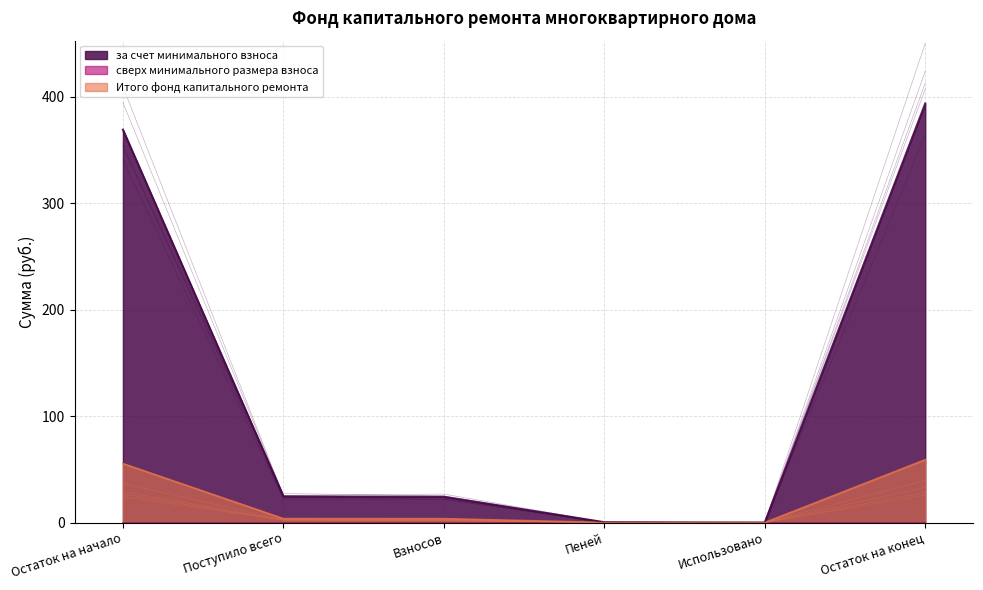

How many values in за счет минимального взноса are above zero?

5